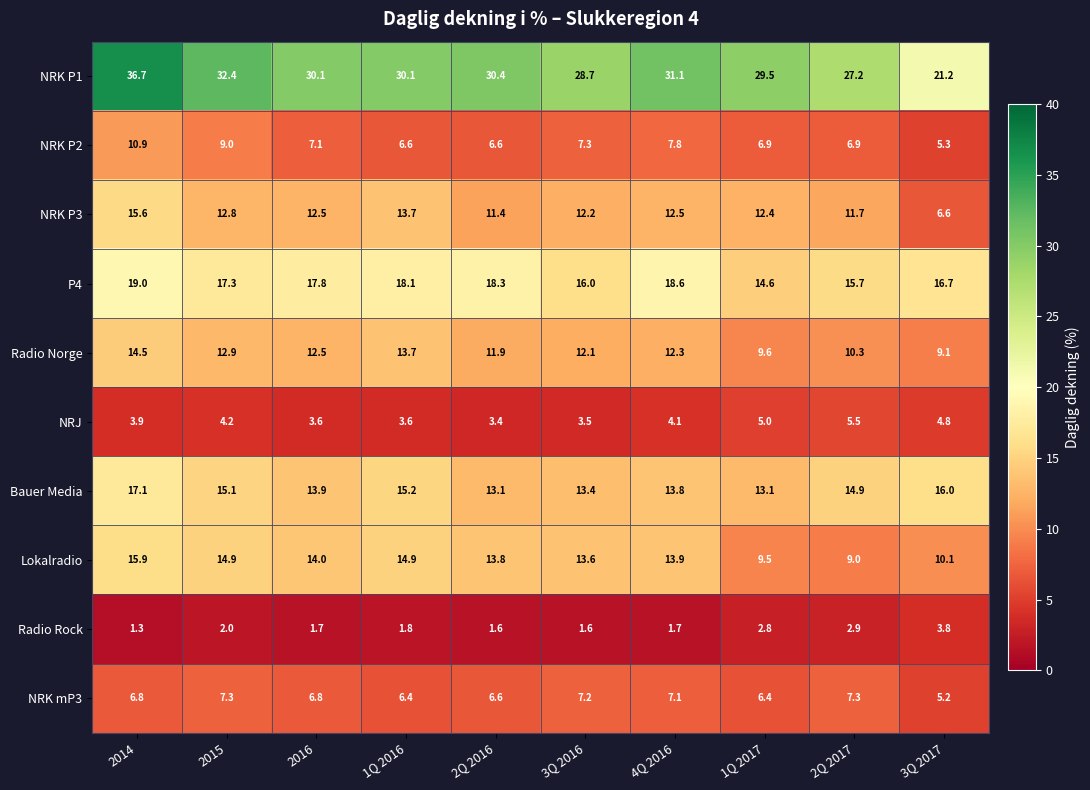

What is the difference between the second highest and second lowest values in the Radio Norge series?

4.1